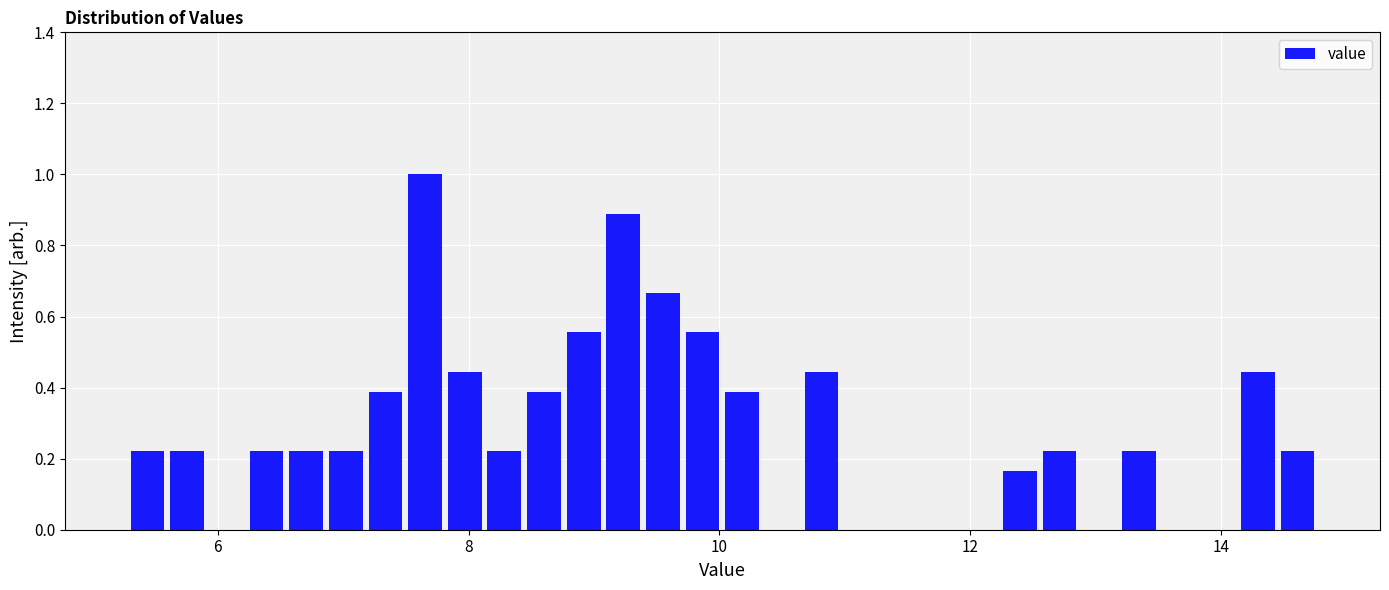

Read against the x-axis, roughly where is the centre of the tallest bar?

7.6